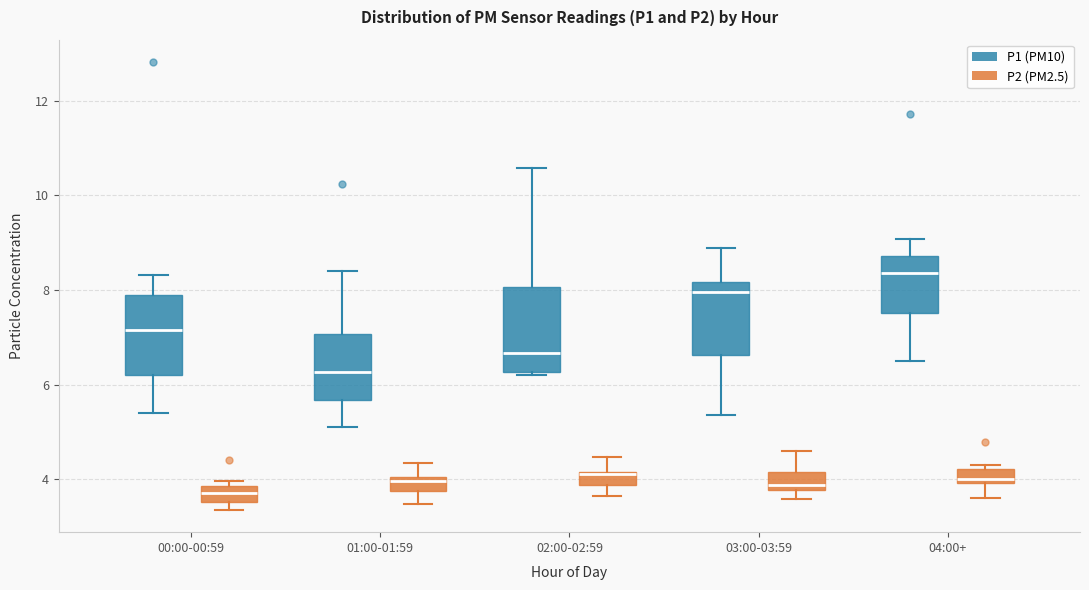

Where does the median line of the box for 02:00-02:59 (P1 (PM10)) sit on the y-axis? The values are not printed on the chart, so give them approximately, as read against the axis.

6.6